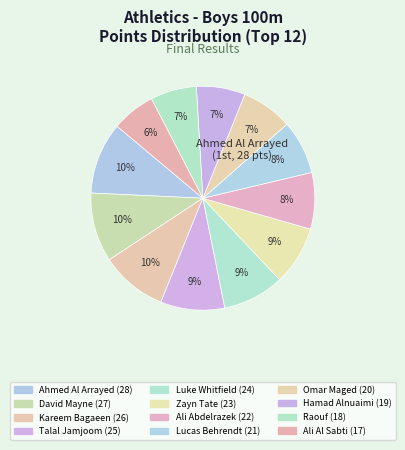

Count the number of slices in the pie.

12